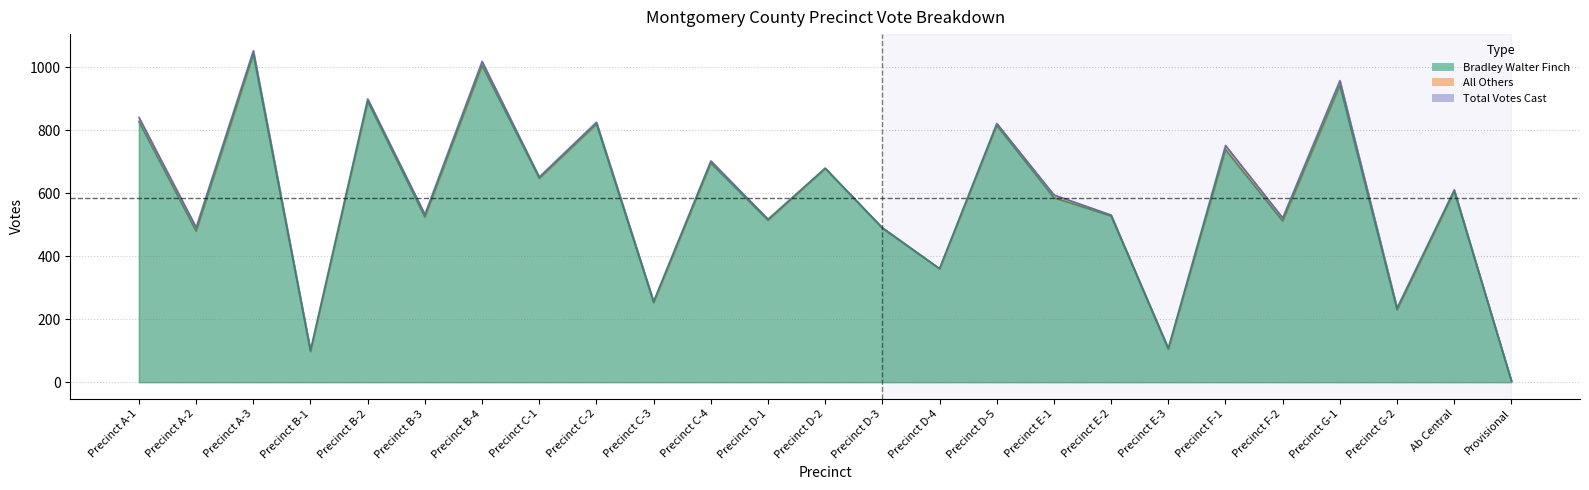

Does the chart display data point markers on the line(s)?

No